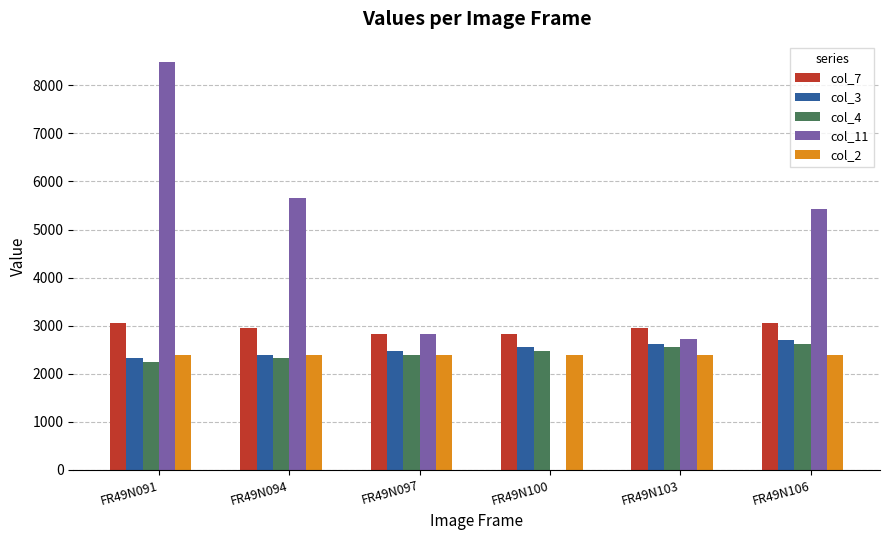

Is it true that col_11 equals 12301.4 at FR49N091?

False